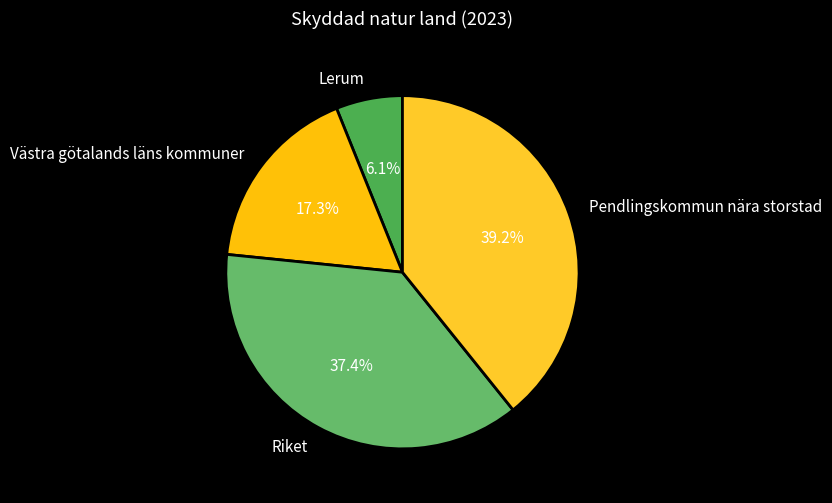

Rank the categories by value from highest to lowest.

Pendlingskommun nära storstad, Riket, Västra götalands läns kommuner, Lerum